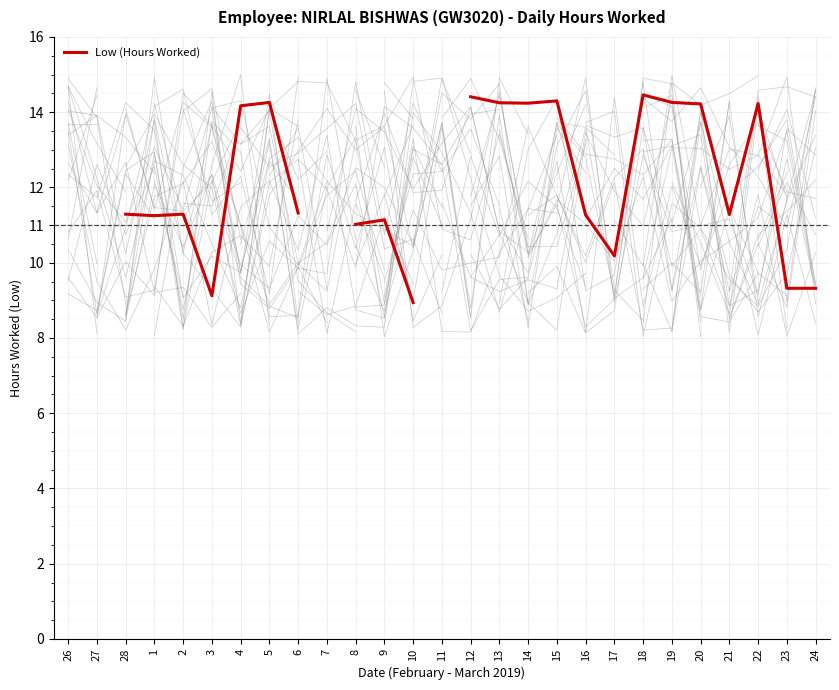

List the labels in order of value, largest first.

27, 7, 11, 18, 12, 15, 5, 19, 13, 14, 22, 20, 4, 6, 28, 2, 21, 26, 16, 1, 9, 8, 17, 23, 24, 3, 10